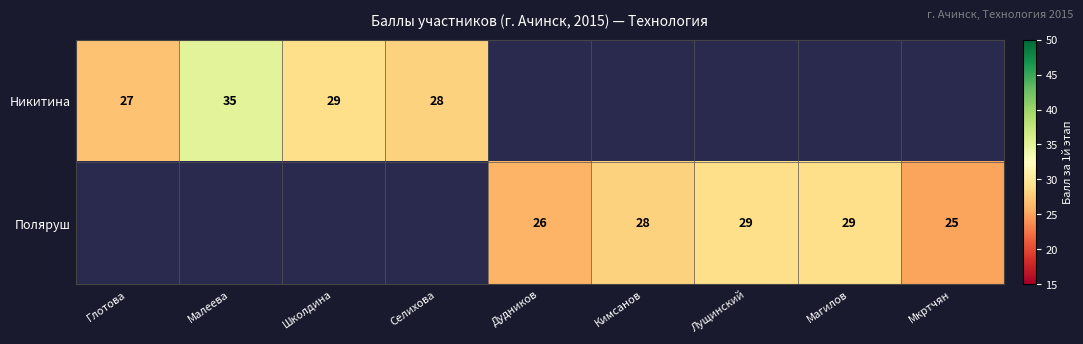

What is the sum of the Поляруш values at Дудников and Мкртчян?

51